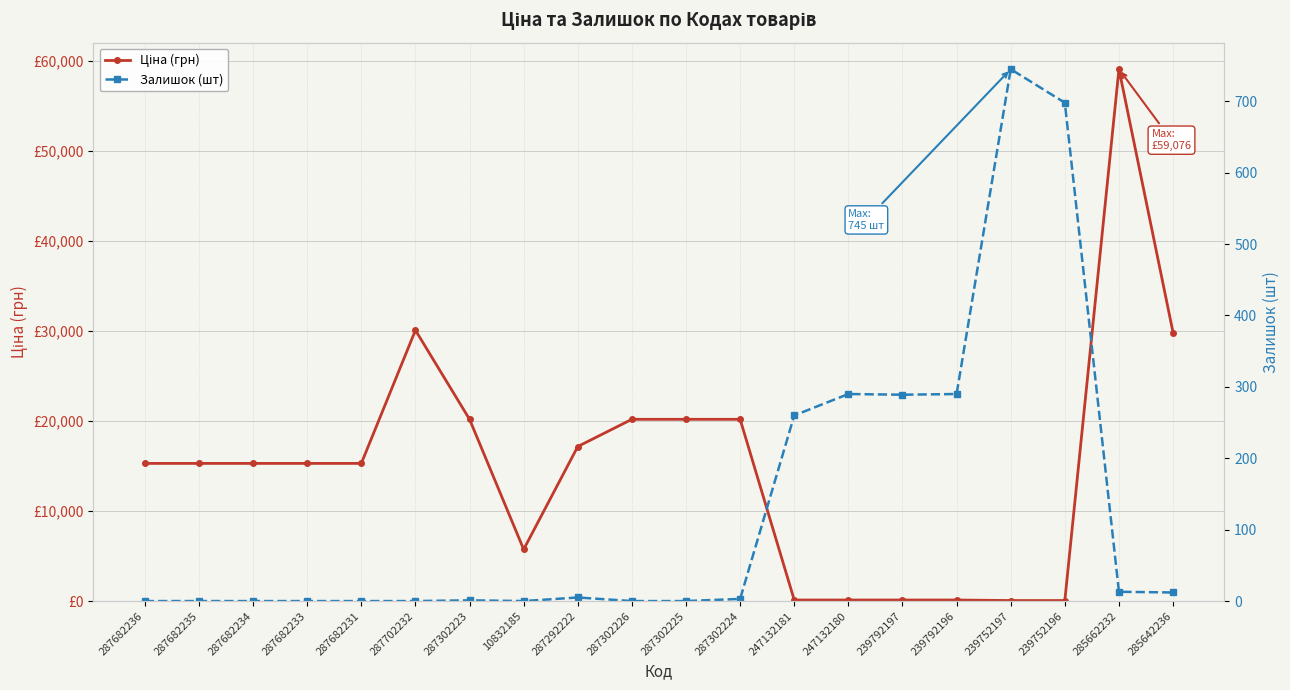

What is the sum of the Ціна (грн) values at 287302225 and 287302224?

40372.0